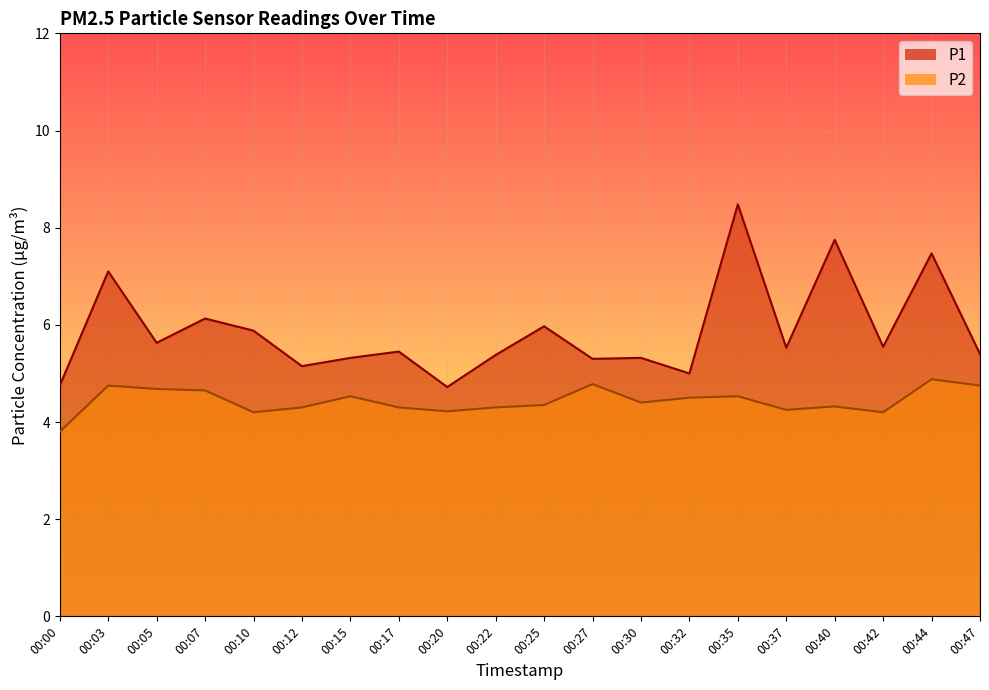

At which label is P1 closest to 6?

00:25